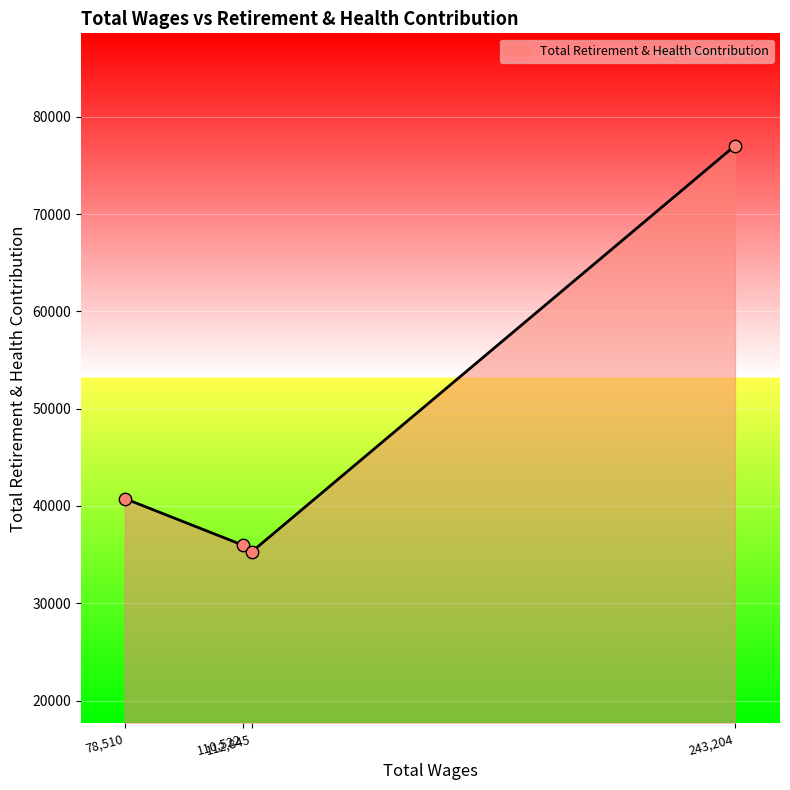

What is the average value?

47265